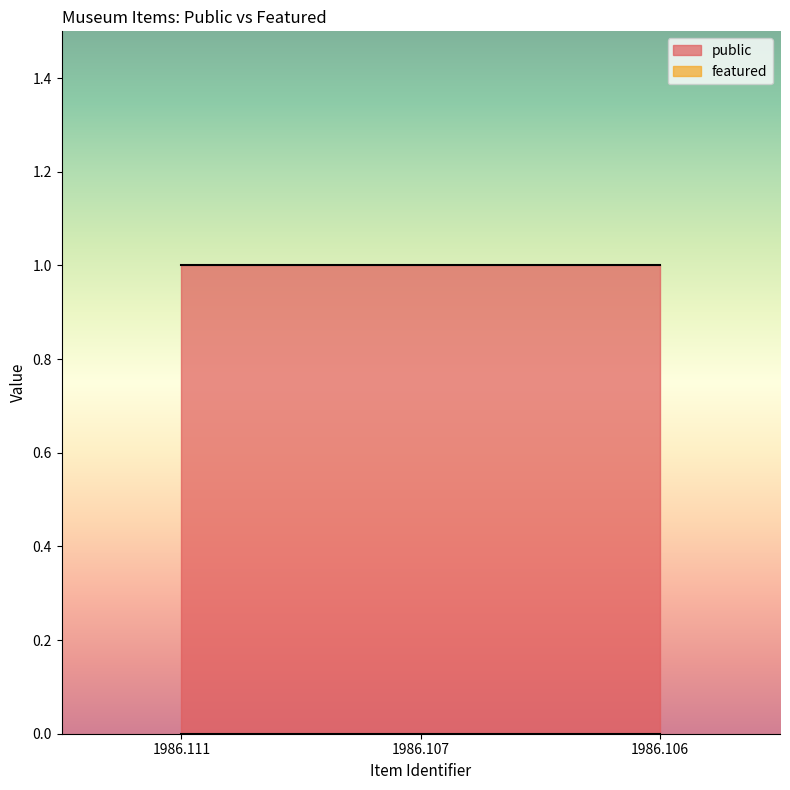

Rank the series at 1986.106 from lowest to highest value.

featured, public